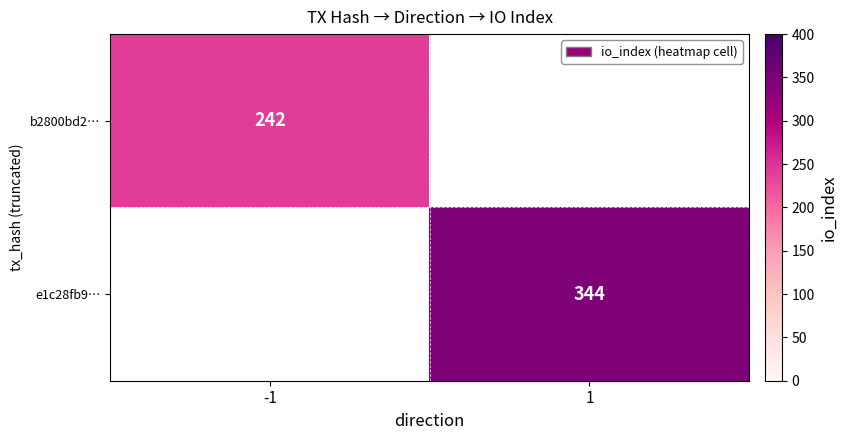

Is it true that e1c28fb9… equals 501 at 1?

False